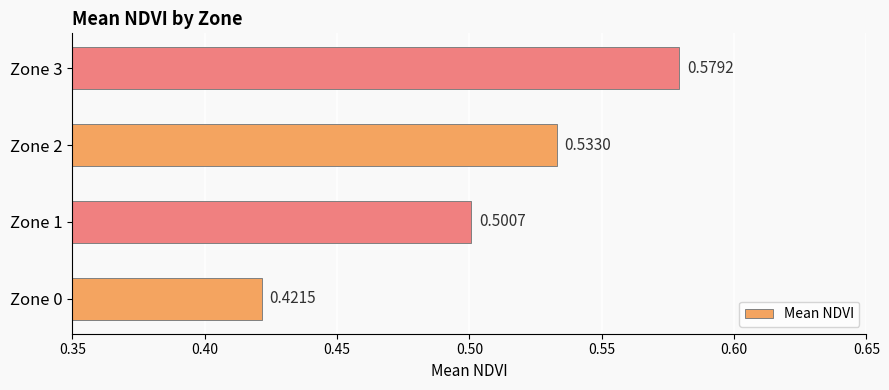

Rank the categories by value from lowest to highest.

Zone 0, Zone 1, Zone 2, Zone 3